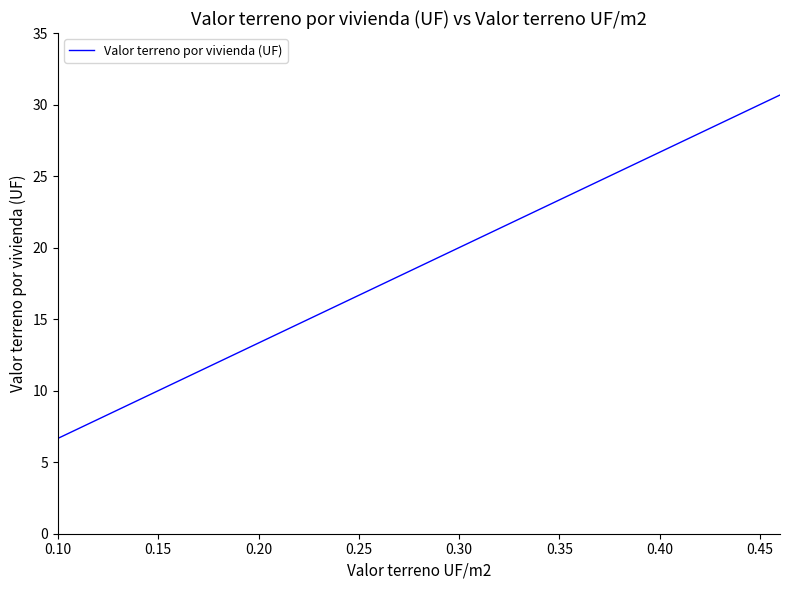

What is the difference between the maximum and minimum values?

24.0